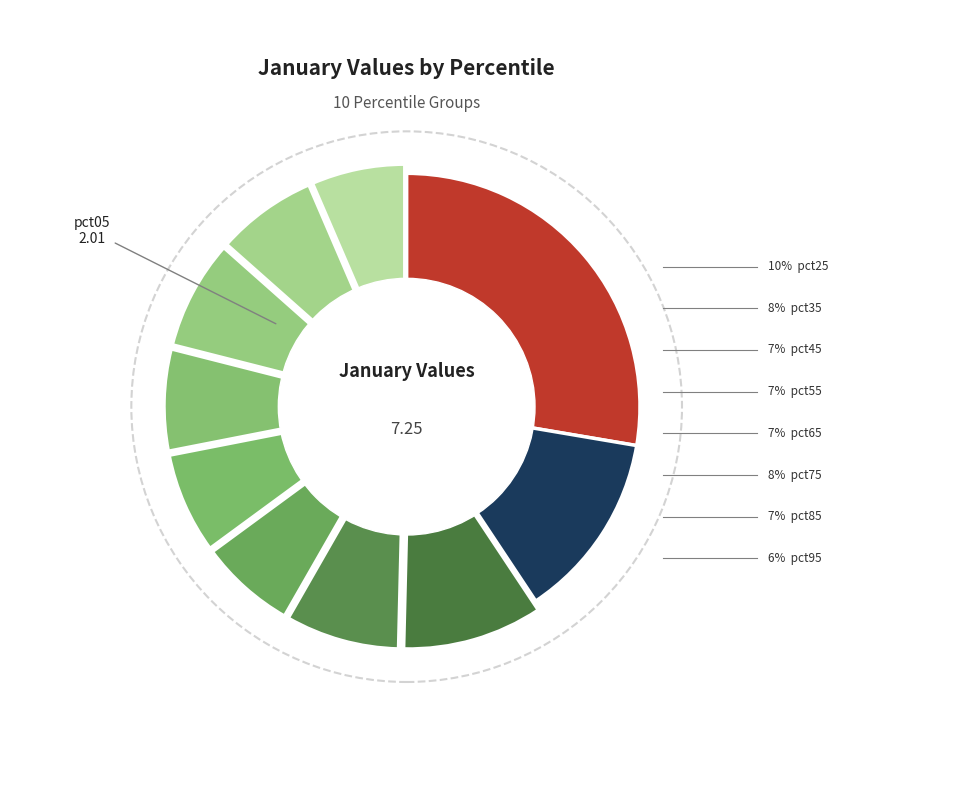

What is the change in value from pct25 to pct55?

-0.2